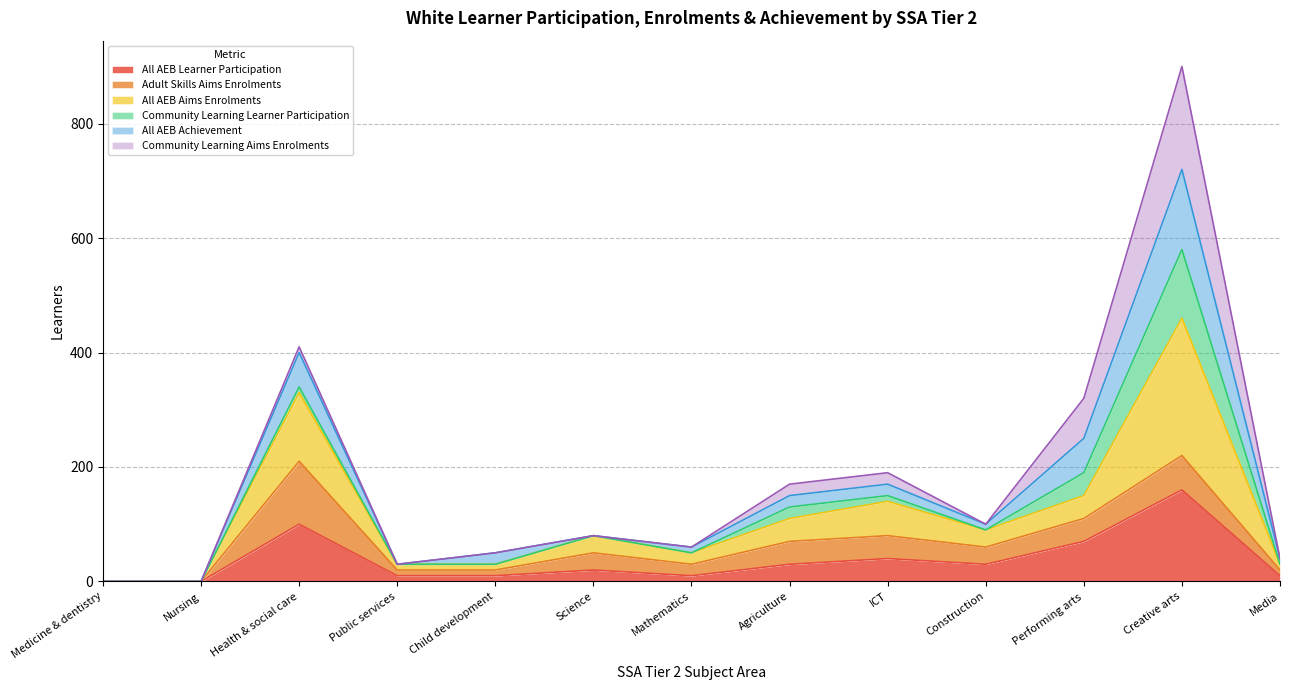

True or false: All AEB Learner Participation and All AEB Aims Enrolments intersect in this chart.

False